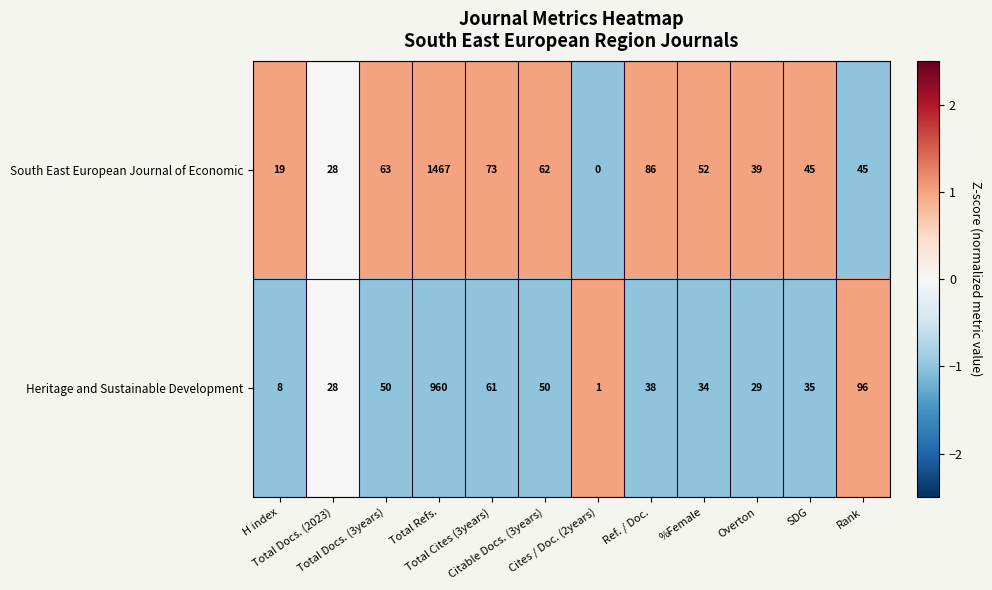

Which series has the largest range (max minus min)?

South East European Journal of Economic